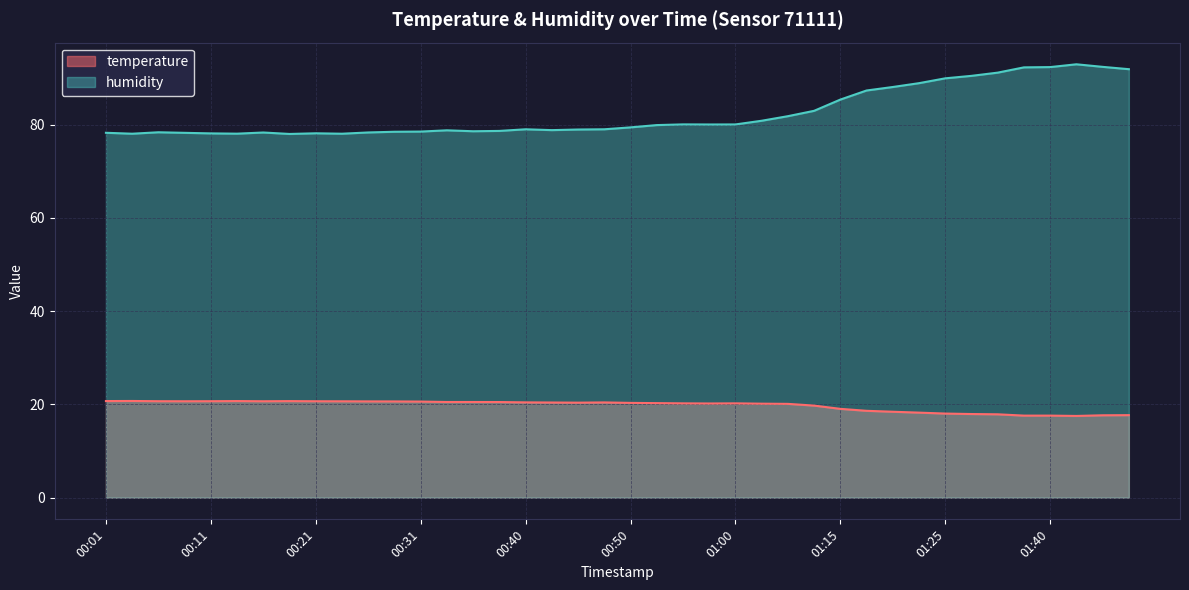

How many values in the temperature series exceed 20?

27